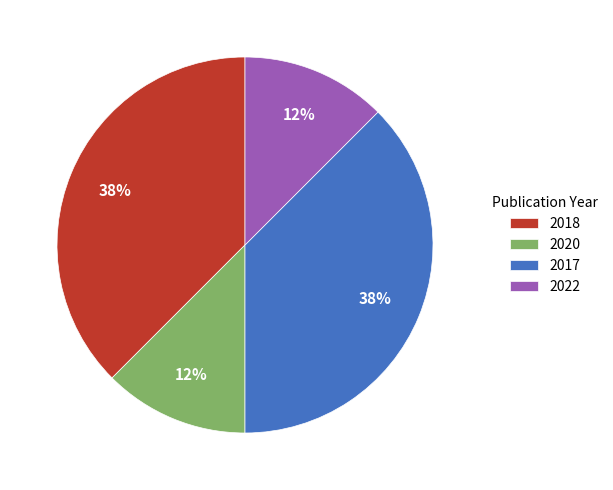

How many segments does this pie chart have?

4